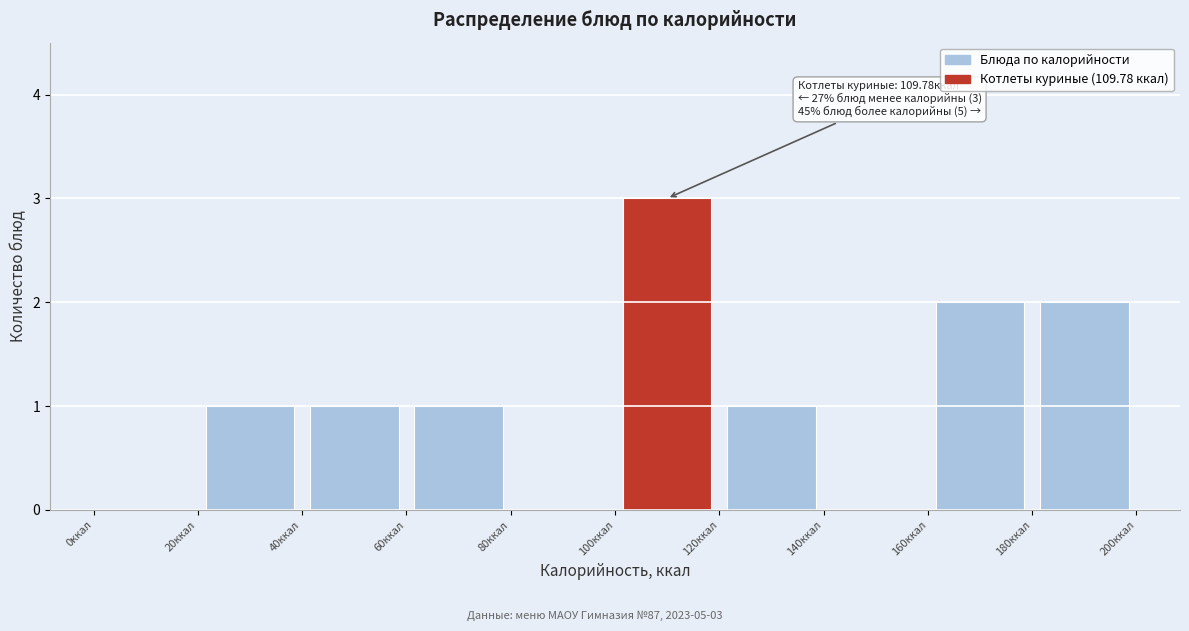

Over which range of the x-axis is the bar tallest?

100 to 120